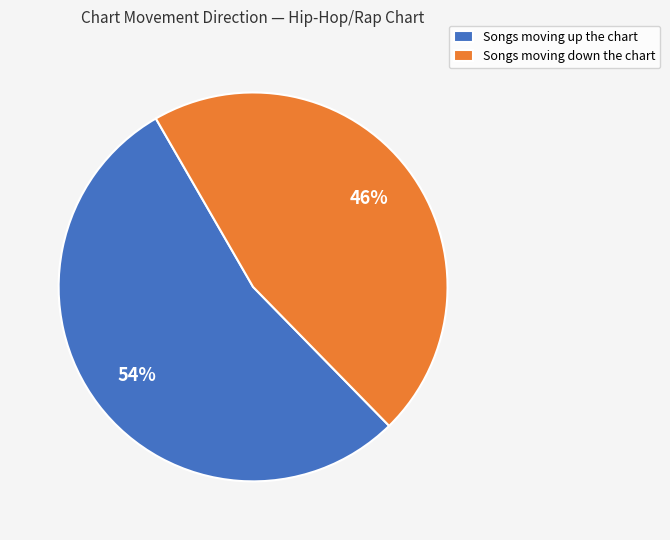

To the nearest percent, what portion does Songs moving down the chart represent?

46%